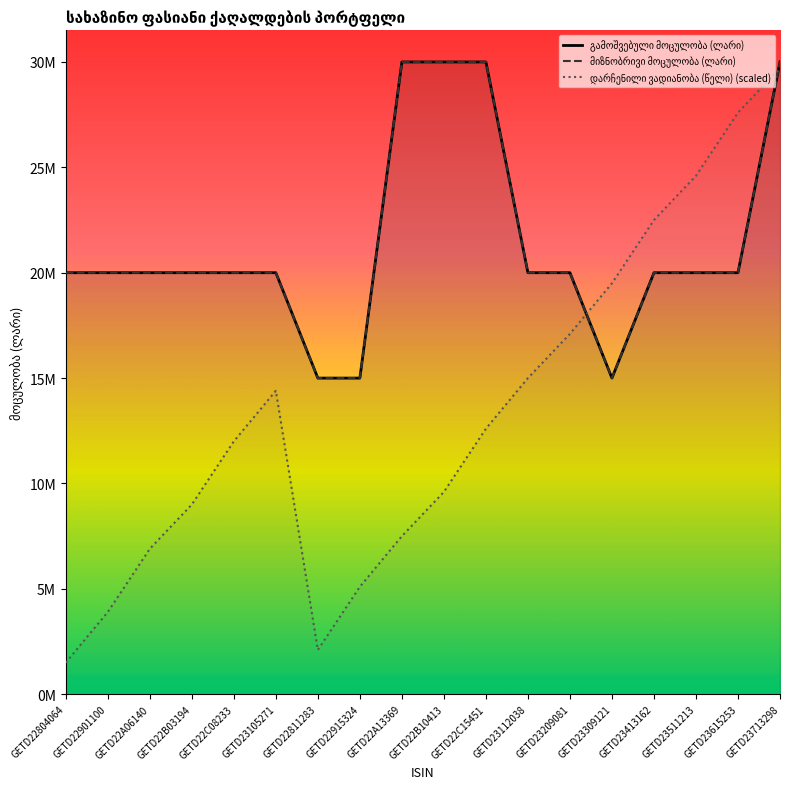

At how many categories does at least one series exceed 15497960?

16